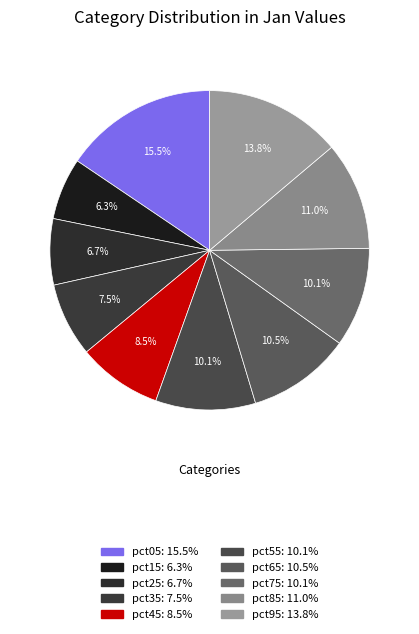

How many segments does this pie chart have?

10